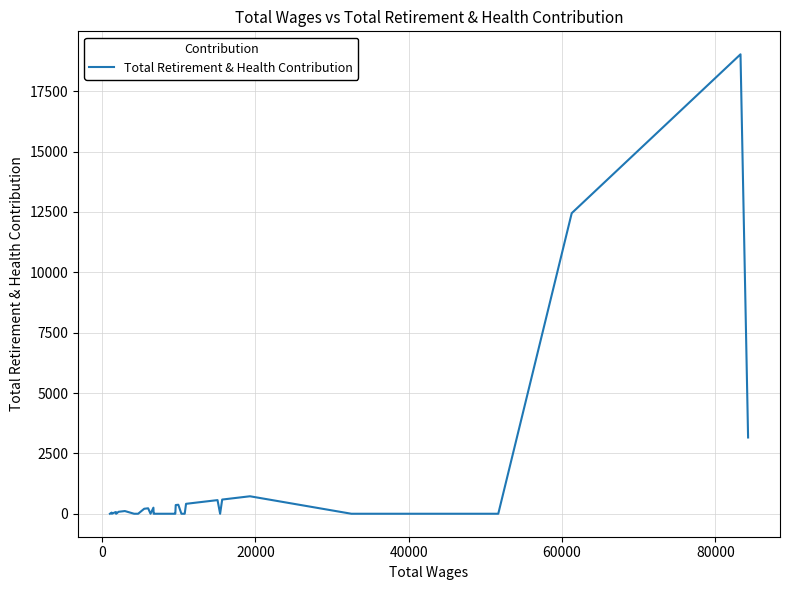

What is the maximum value shown in the chart?

19030